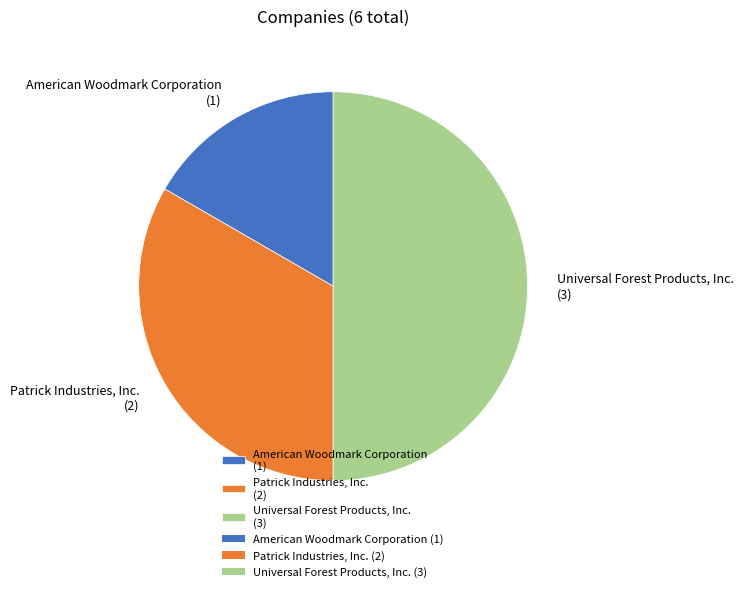

What is the smallest slice in the pie chart?

American Woodmark Corporation